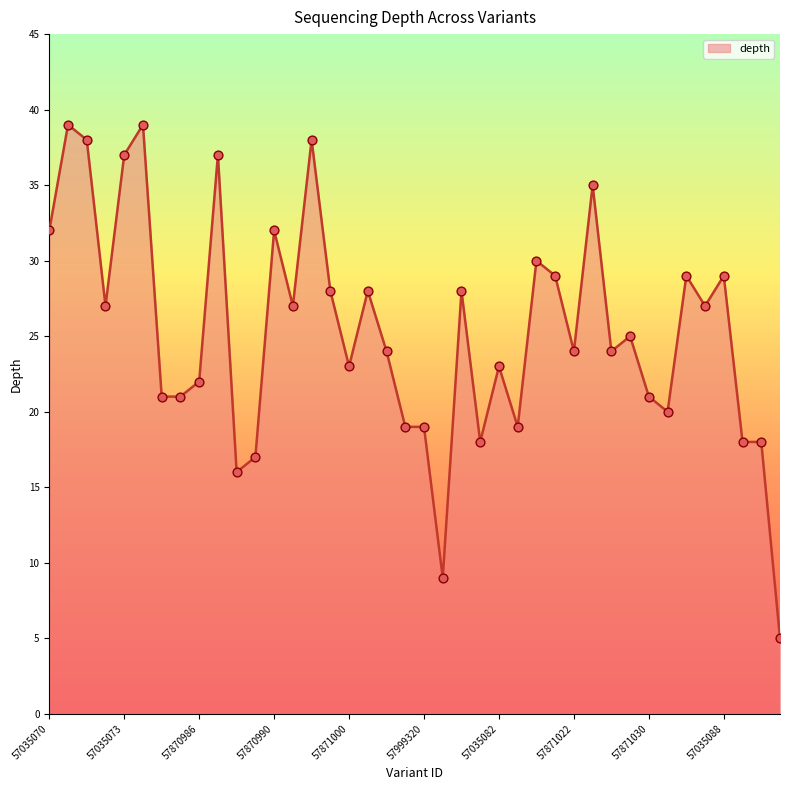

What is the greatest value displayed?

39